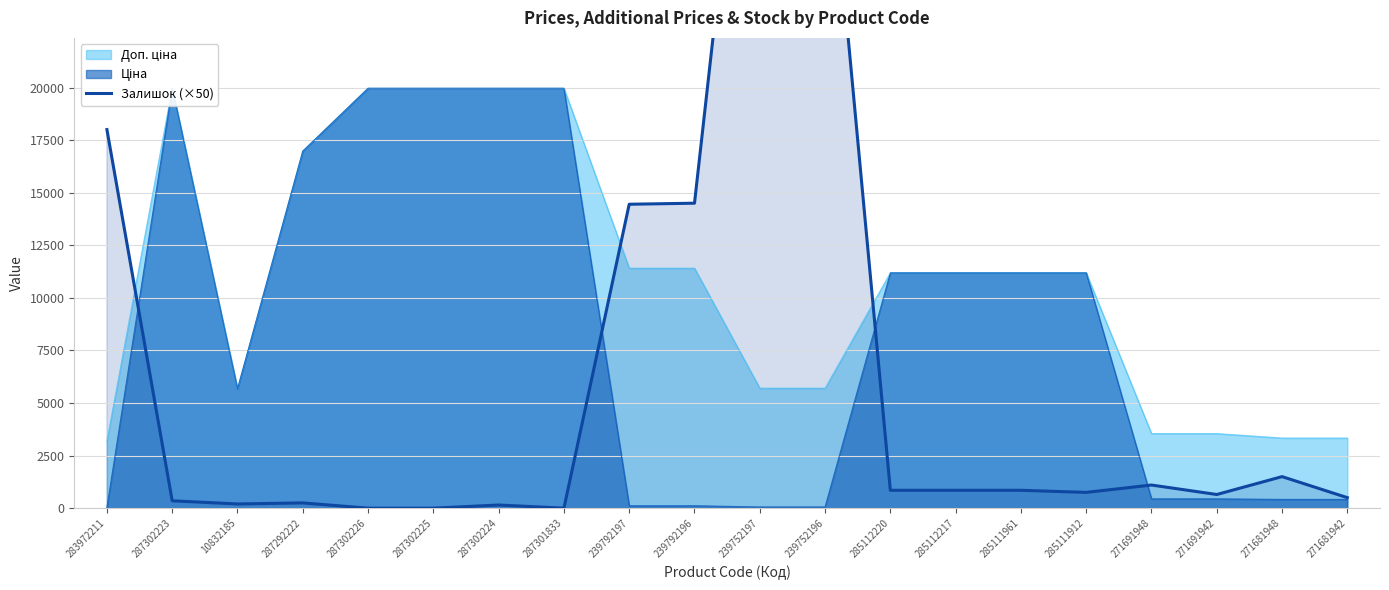

Does the chart have visible grid lines?

Yes